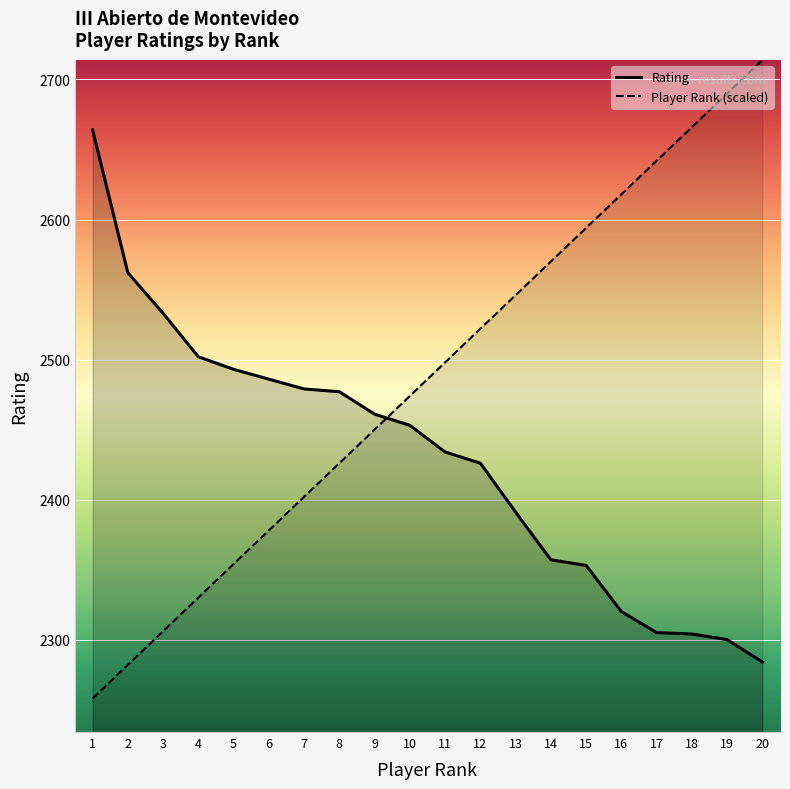

Between which two adjacent categories do Player Rank and Rating first intersect?

9 and 10